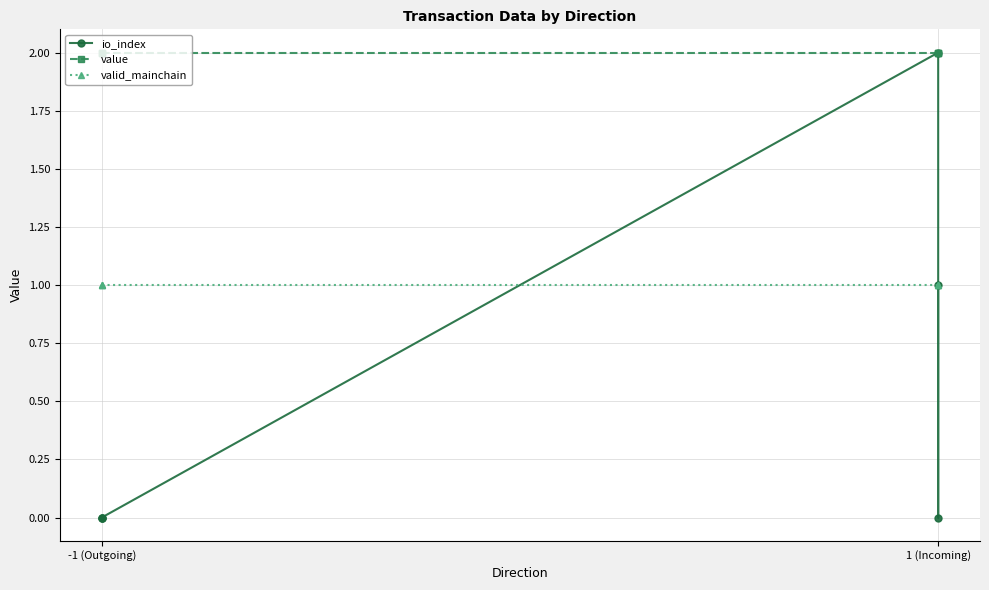

What is the minimum value for value?

2.0